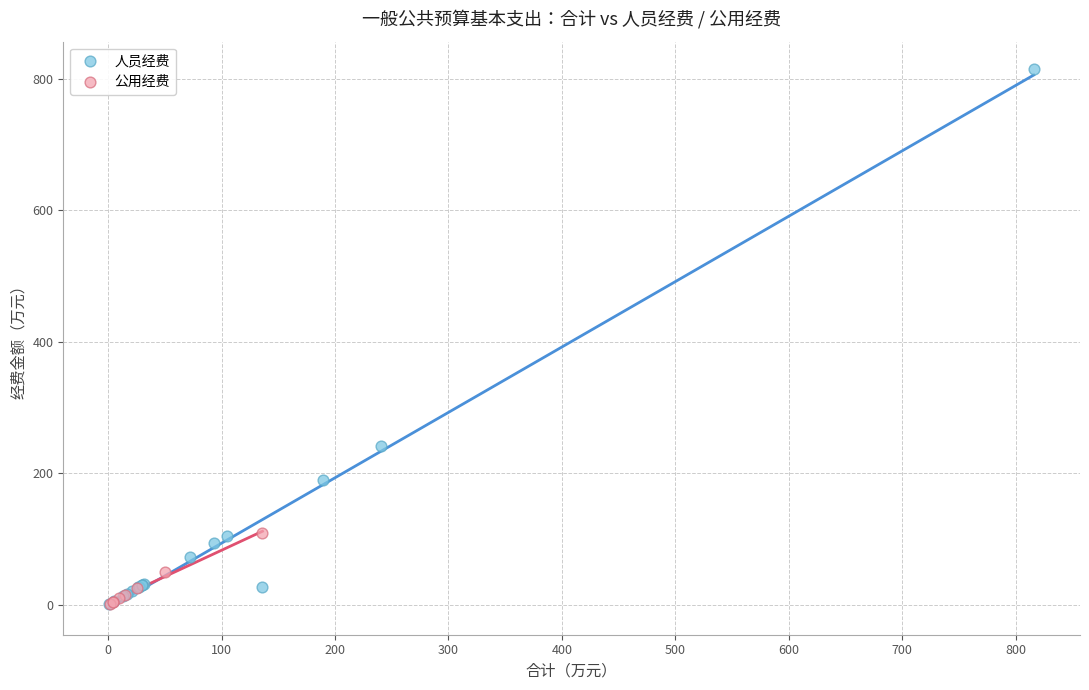

Which series has the largest Y range (max minus min)?

人员经费